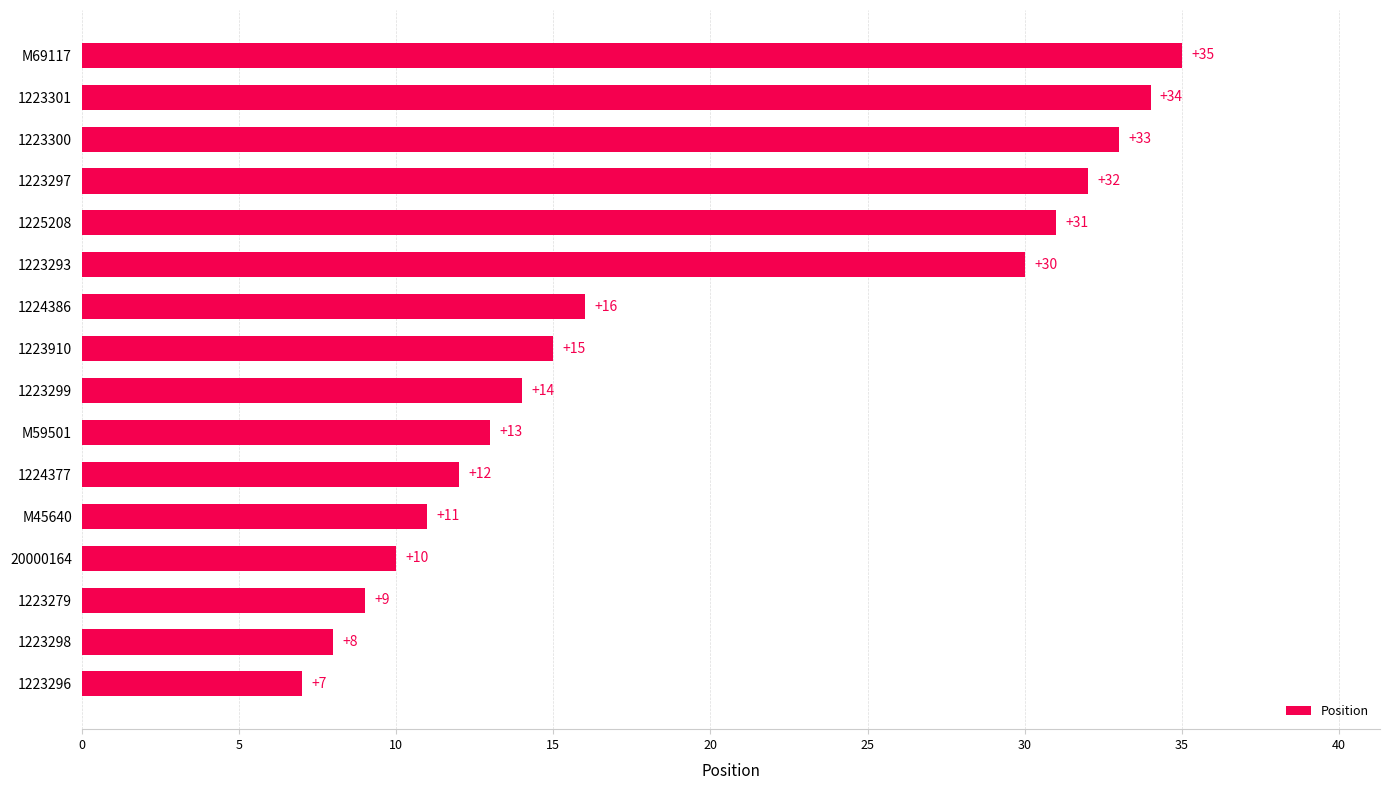

List the labels in order of value, smallest first.

1223296, 1223298, 1223279, 20000164, M45640, 1224377, M59501, 1223299, 1223910, 1224386, 1223293, 1225208, 1223297, 1223300, 1223301, M69117